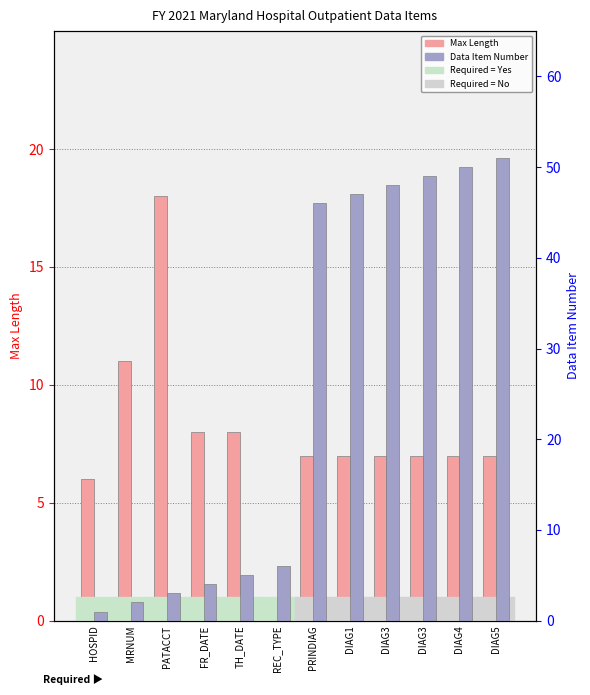

At which category is the sum across all series the highest?

DIAG5